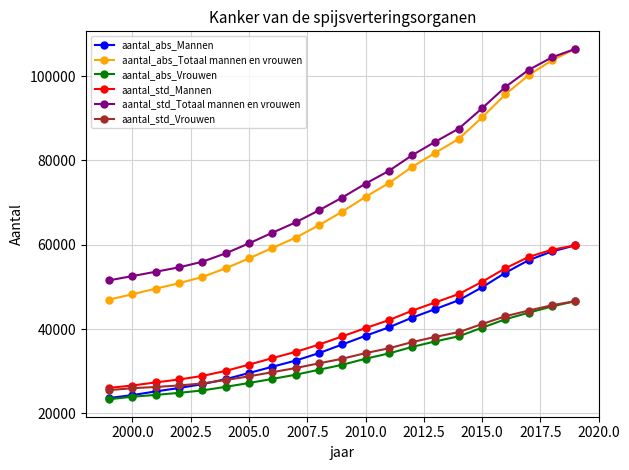

What is the value of the aantal_std_Vrouwen point at the 19th from the left?

44385